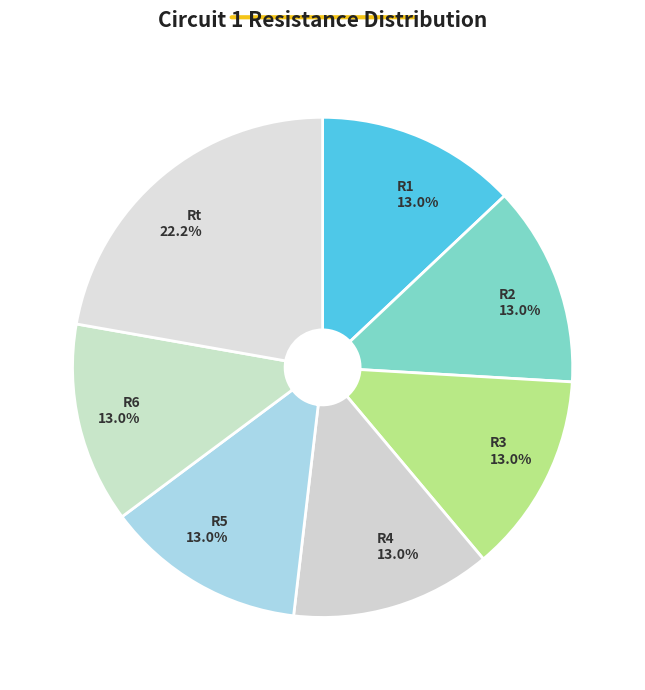

What is the ratio of the value at Rt to the value at R5?

1.7